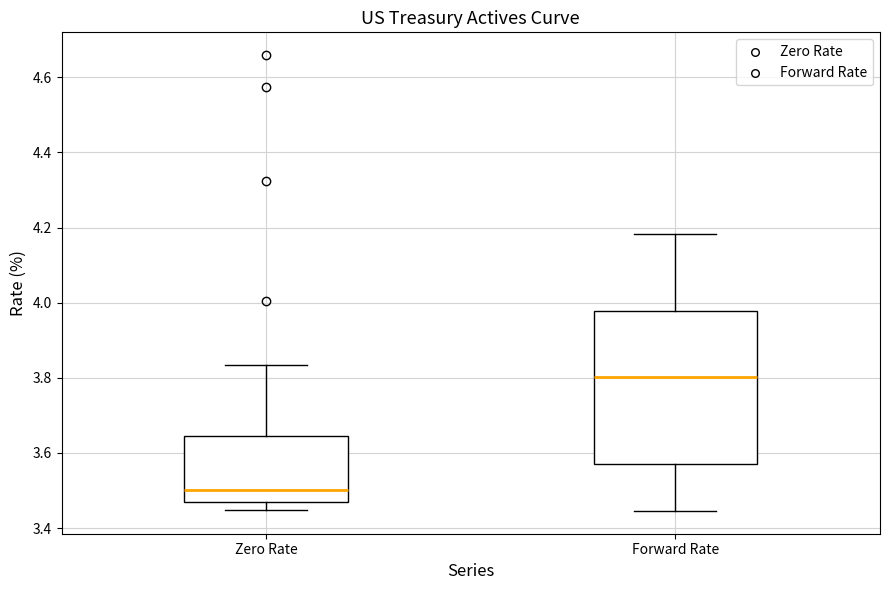

Where does the median line of the box for Forward Rate sit on the y-axis? The values are not printed on the chart, so give them approximately, as read against the axis.

3.80